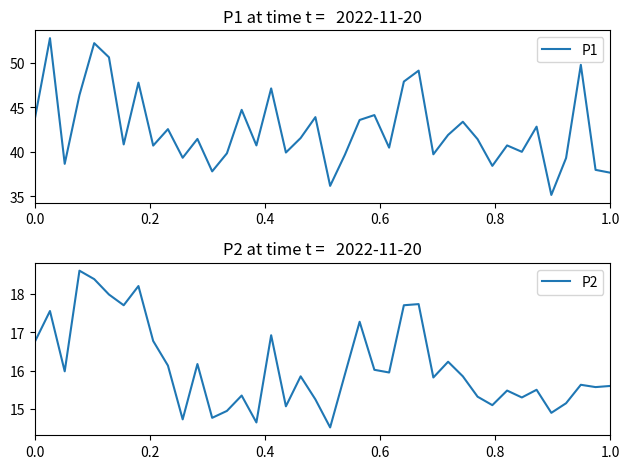

Is this an area chart (filled region under the line)?

No